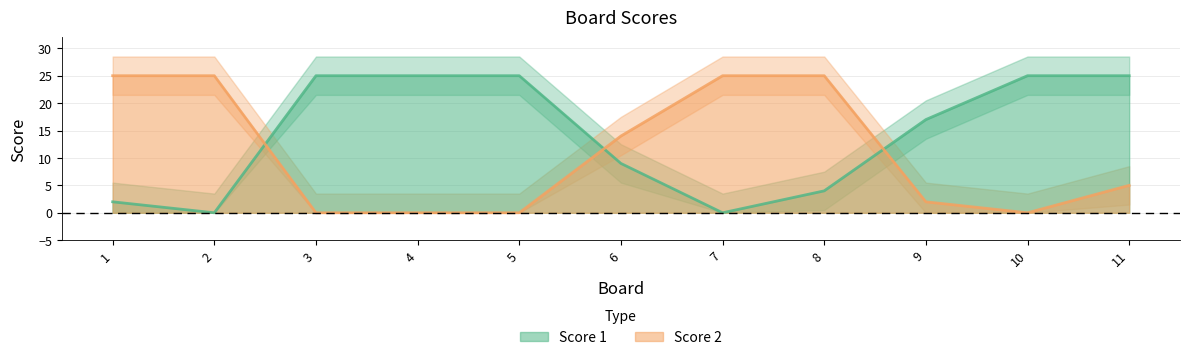

What is the value of the Score 1 point at the 6th from the left?

9